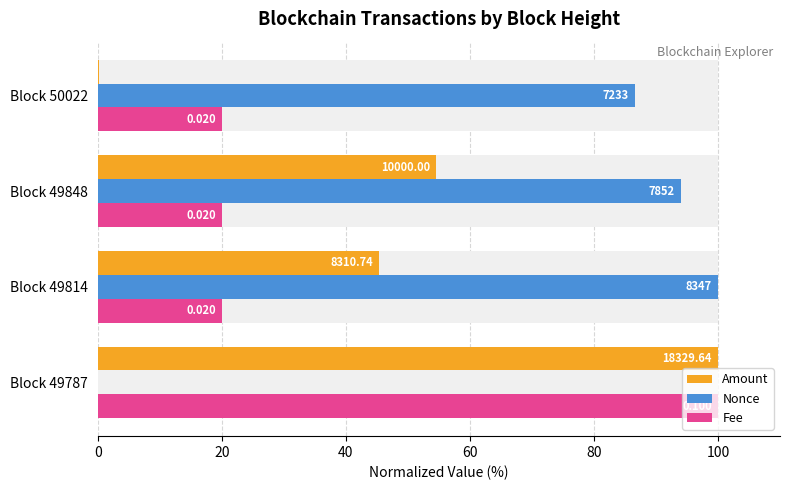

What is the average value of the Fee series?

40.0